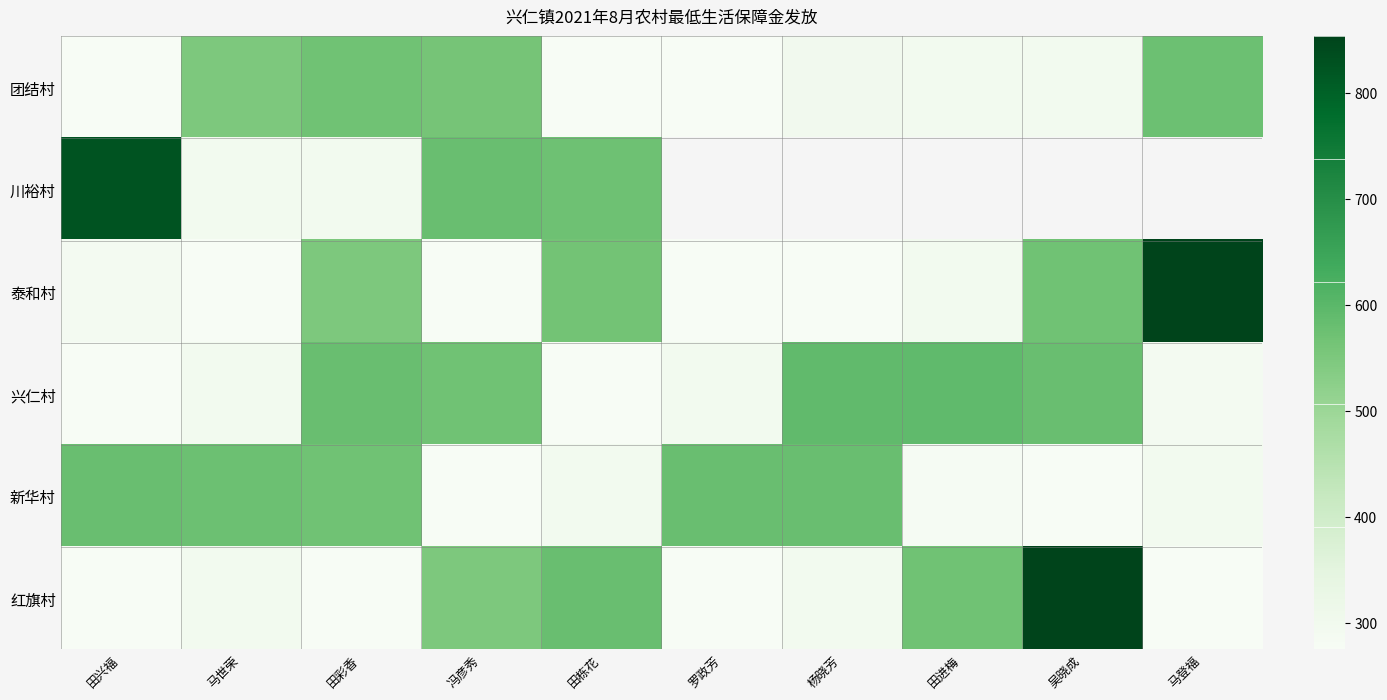

How many series are shown in this chart?

6